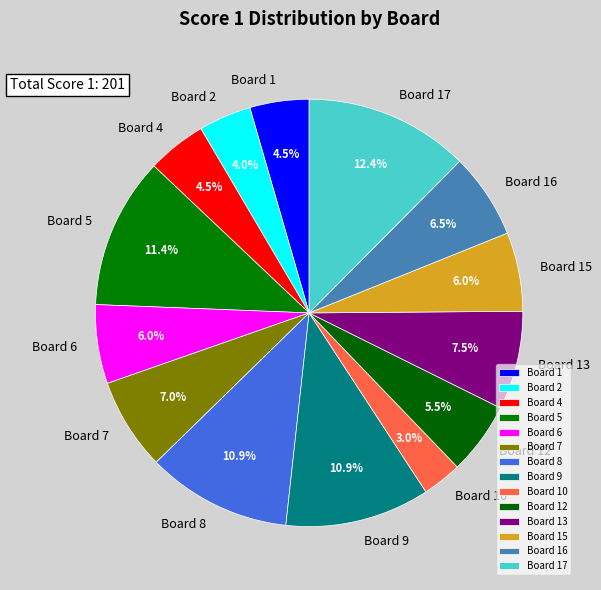

To the nearest percent, what is the combined percentage of Board 9 and Board 5?

22%